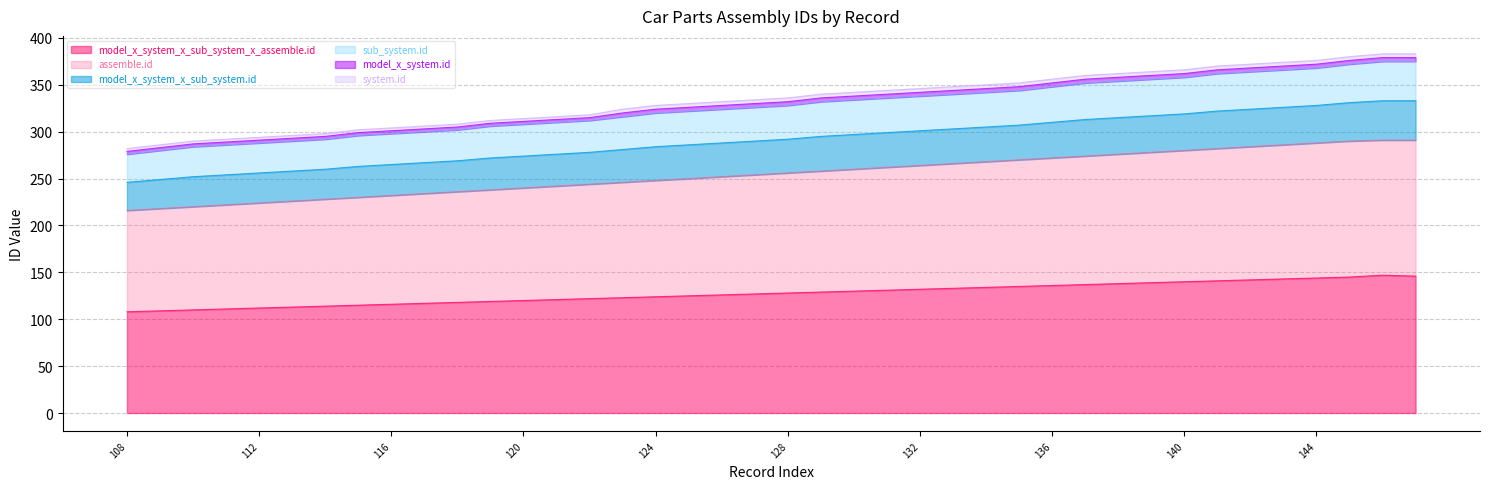

At which label does assemble.id reach its peak?

147